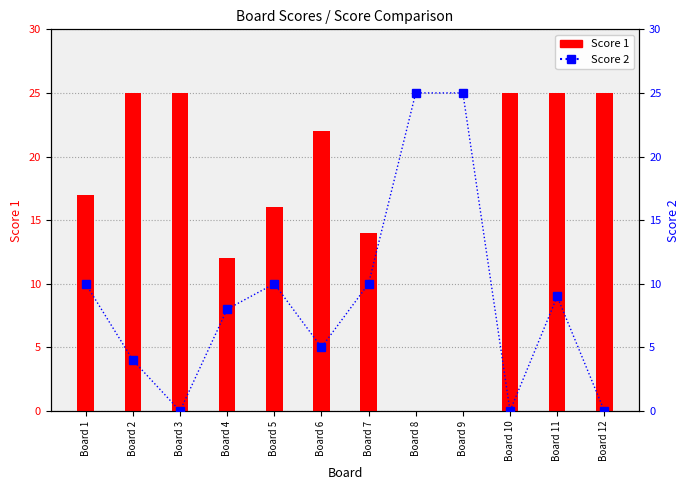

What is the value of the Score 1 bar at the 3rd from the left?

25